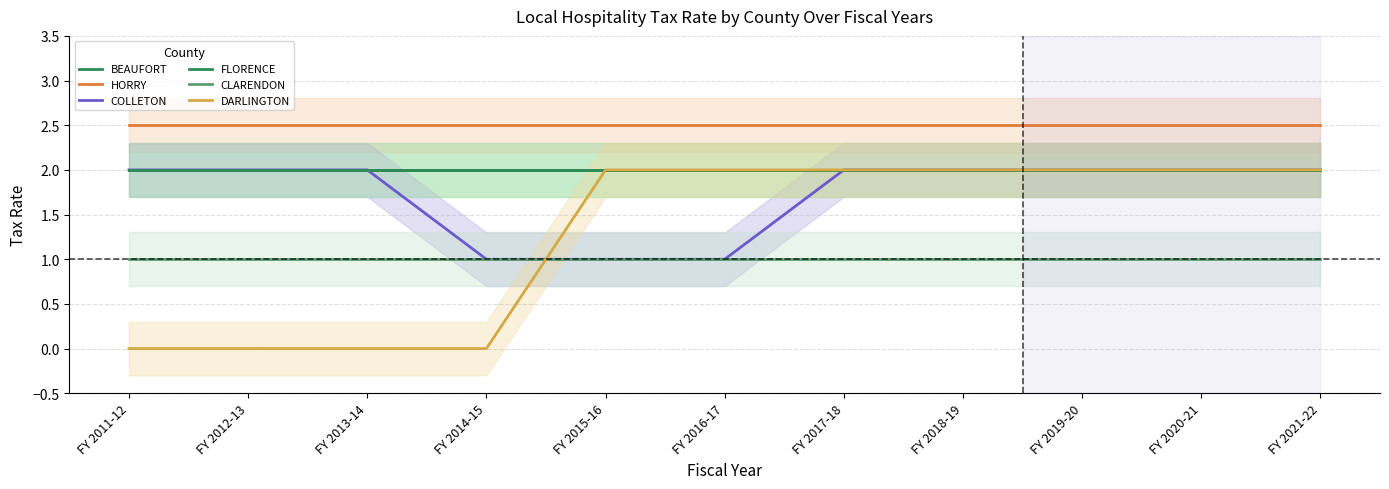

Which series has the largest range (max minus min)?

DARLINGTON